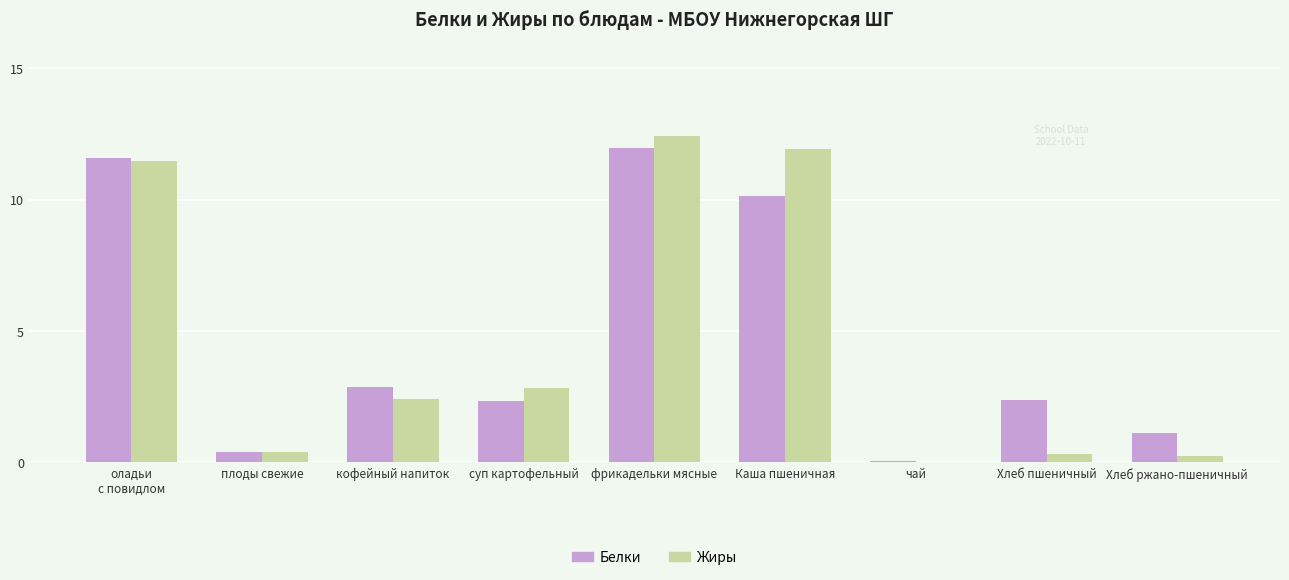

Which series has the largest range (max minus min)?

Жиры